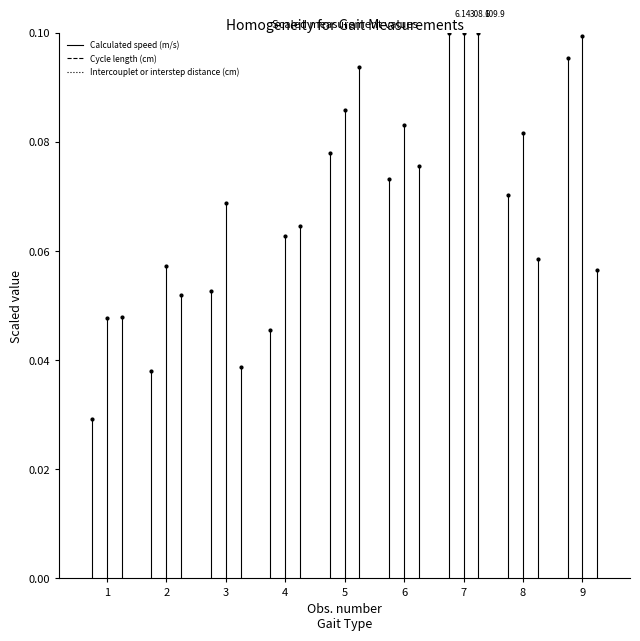

True or false: Intercouplet or interstep distance (cm) has more than 2 points higher than both neighbors.

True